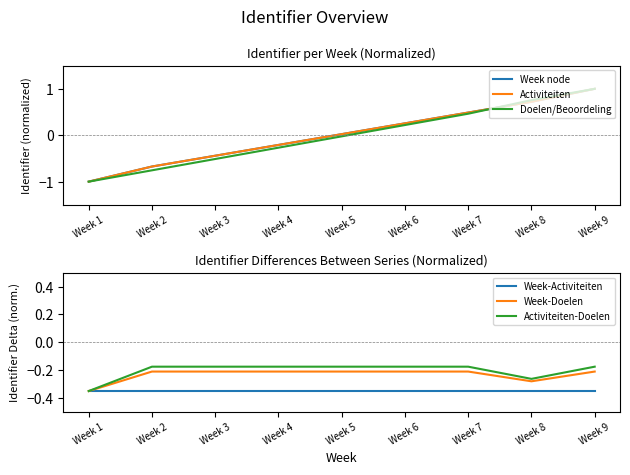

Which label corresponds to the smallest value in the chart?

Week 1